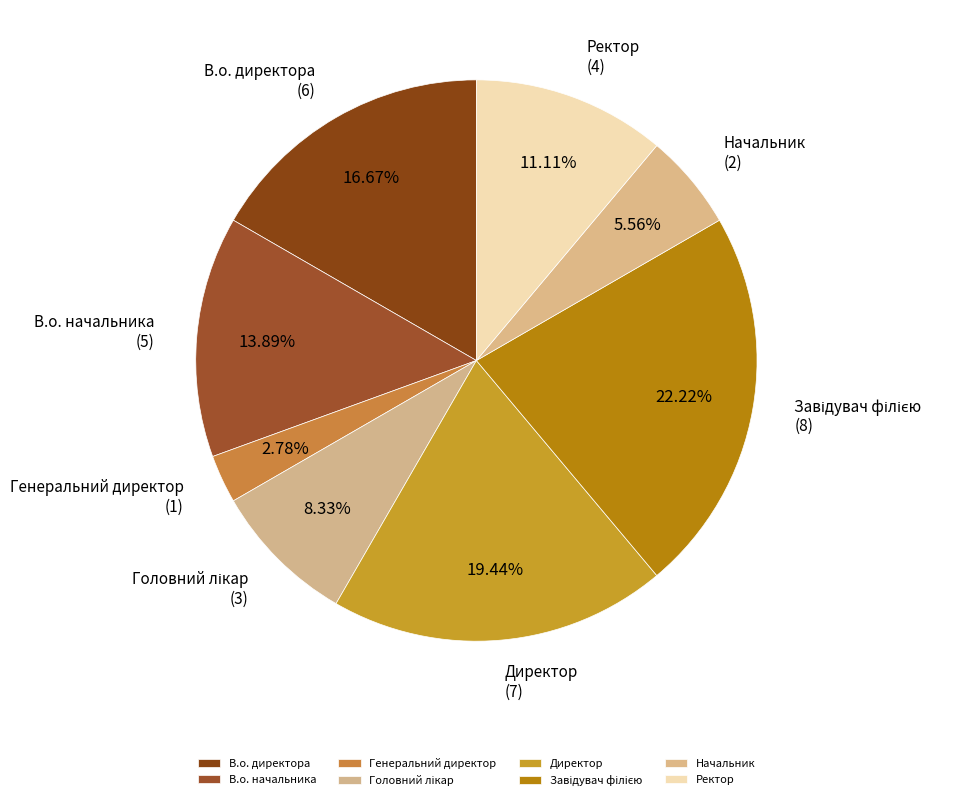

To the nearest percent, what percentage of the pie is Начальник?

6%